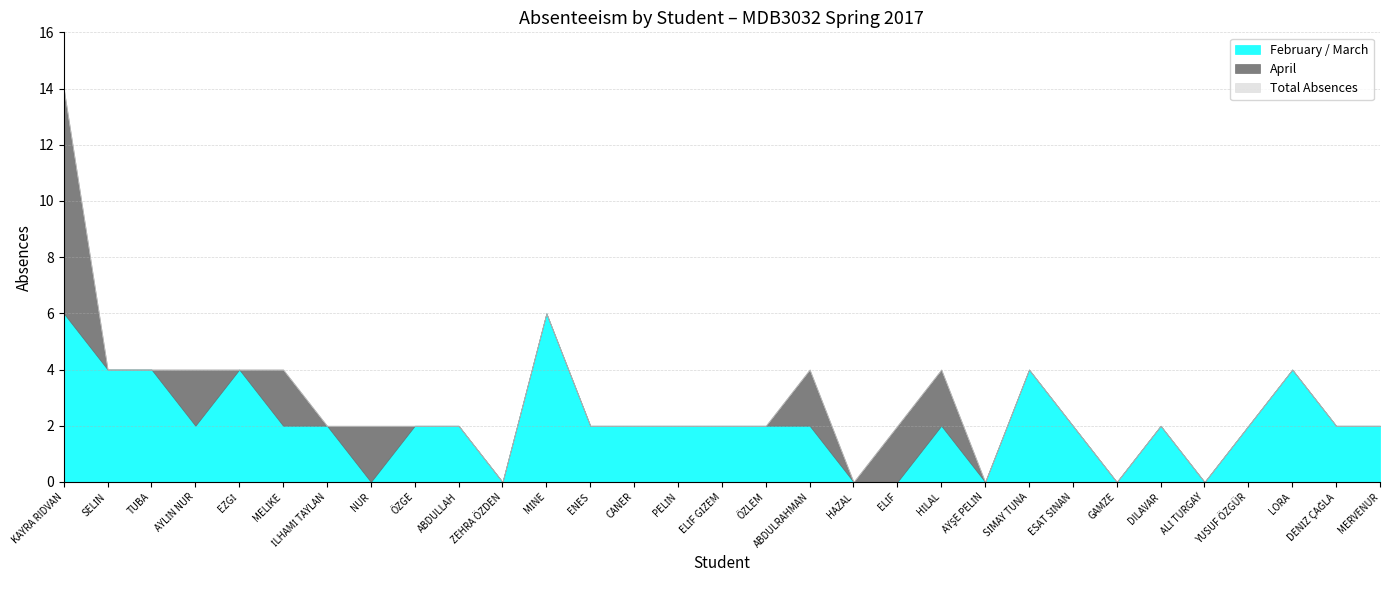

What is the sum of the April values at AYLİN NUR and ÖZLEM?

2